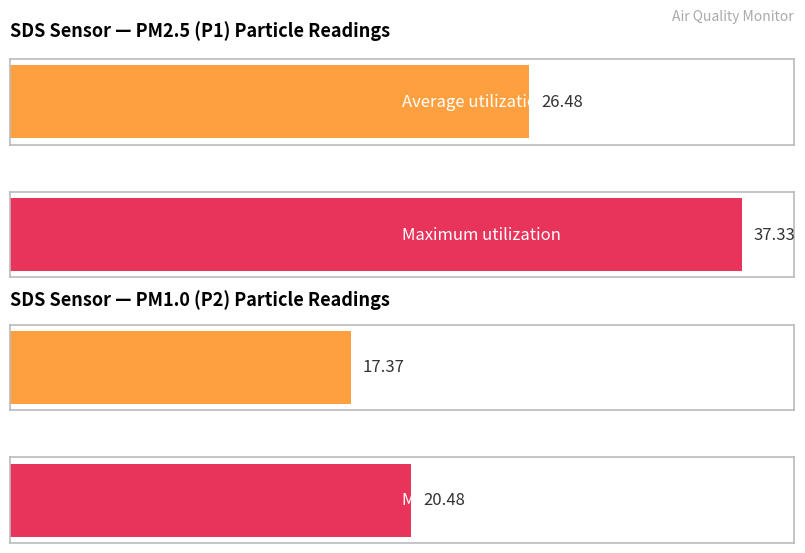

How many distinct data groups are displayed?

2